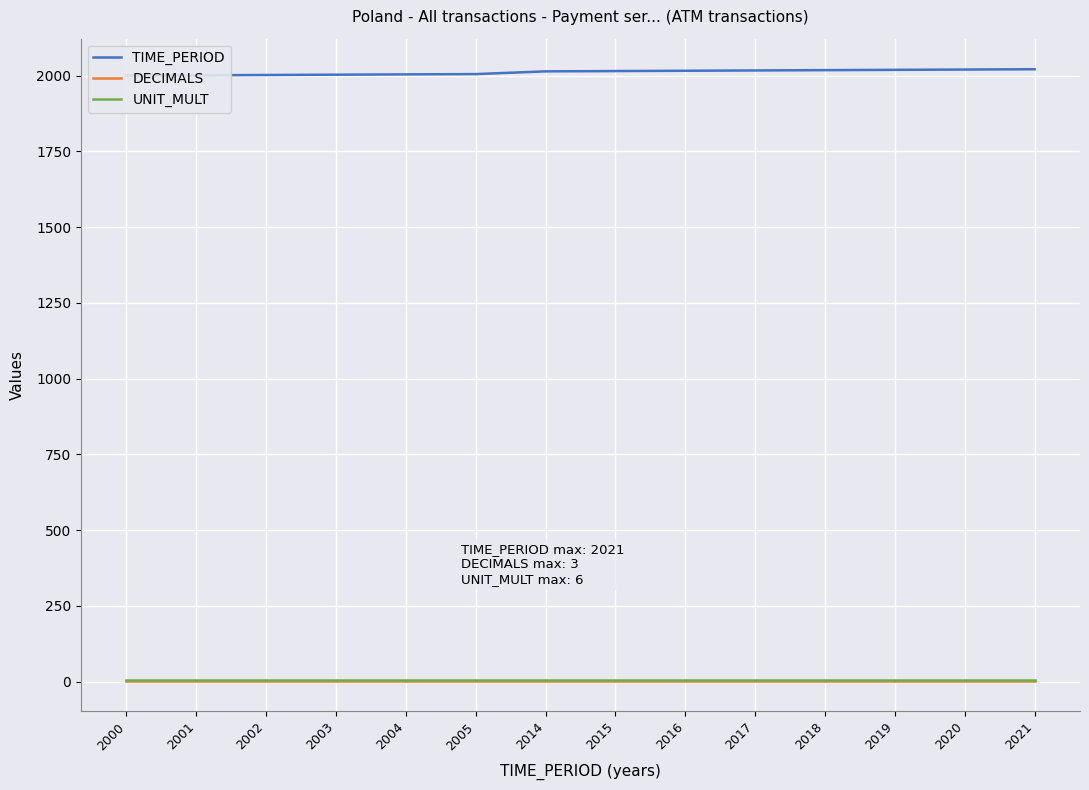

Which category has the lowest value in the TIME_PERIOD series?

2000